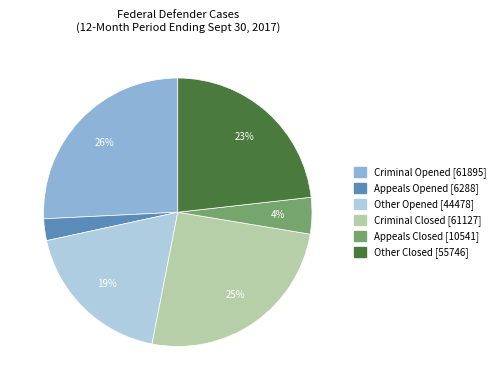

Which slice is the smallest?

Appeals Opened